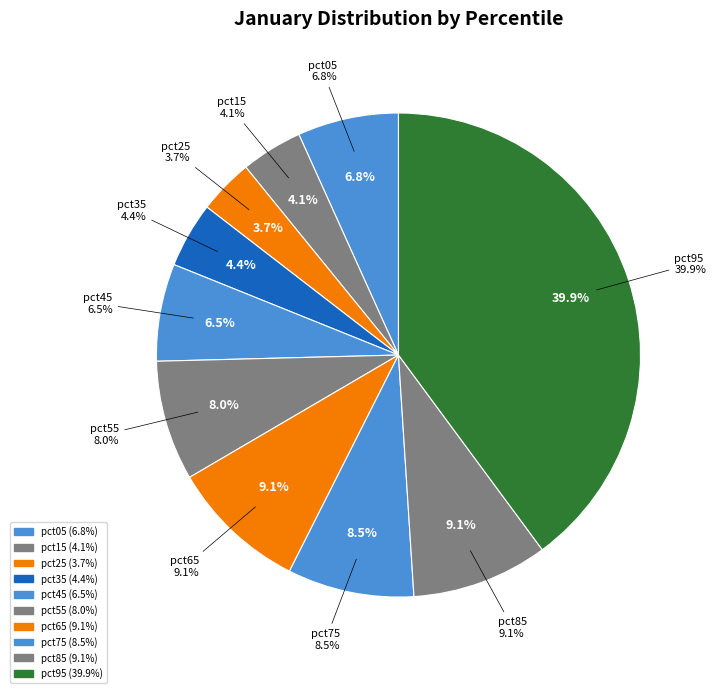

Is it true that pct45 is 21% of the pie?

False